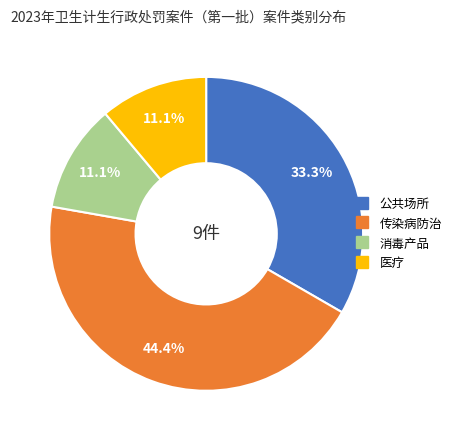

True or false: 消毒产品 accounts for 1% of the total.

False